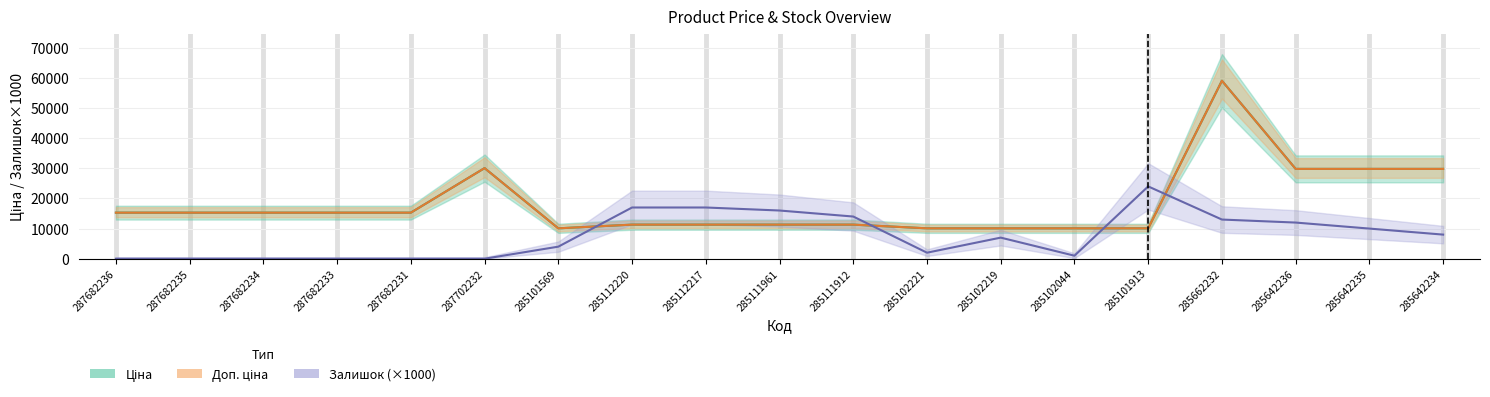

Reading right to left, what are all the values shown in this chart?

Ціна: 29819.2	29819.2	29819.2	59075.7	10085.8	10085.8	10085.8	10085.8	11312.5	11312.5	11312.5	11312.5	10085.8	30077.8	15288.0	15288.0	15288.0	15288.0	15288.0
Доп. ціна: 29819.2	29819.2	29819.2	59075.7	10085.8	10085.8	10085.8	10085.8	11312.5	11312.5	11312.5	11312.5	10085.8	30077.8	15288.0	15288.0	15288.0	15288.0	15288.0
Залишок: 8000.0	10000.0	12000.0	13000.0	24000.0	1000.0	7000.0	2000.0	14000.0	16000.0	17000.0	17000.0	4000.0	0.0	0.0	0.0	0.0	0.0	0.0